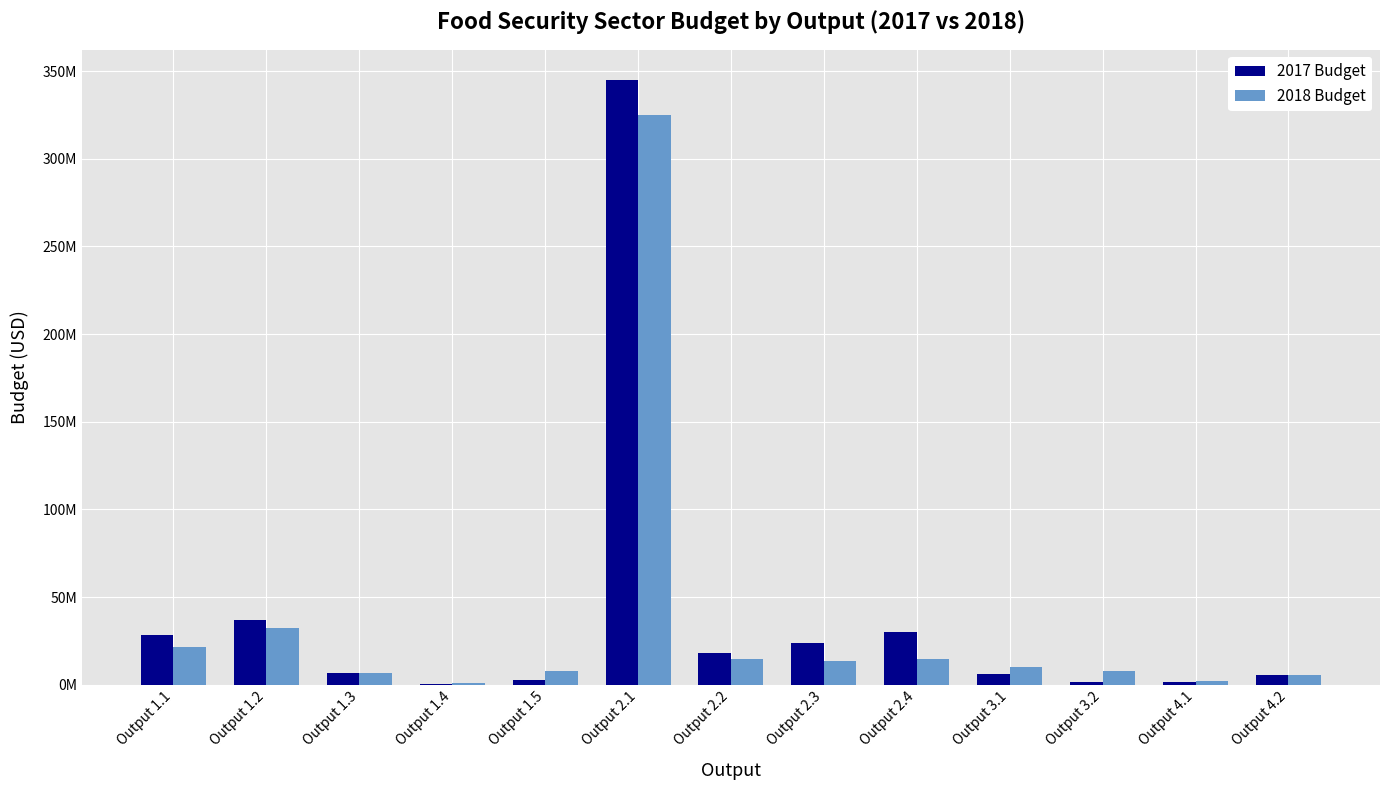

At which category is the sum across all series the highest?

Output 2.1